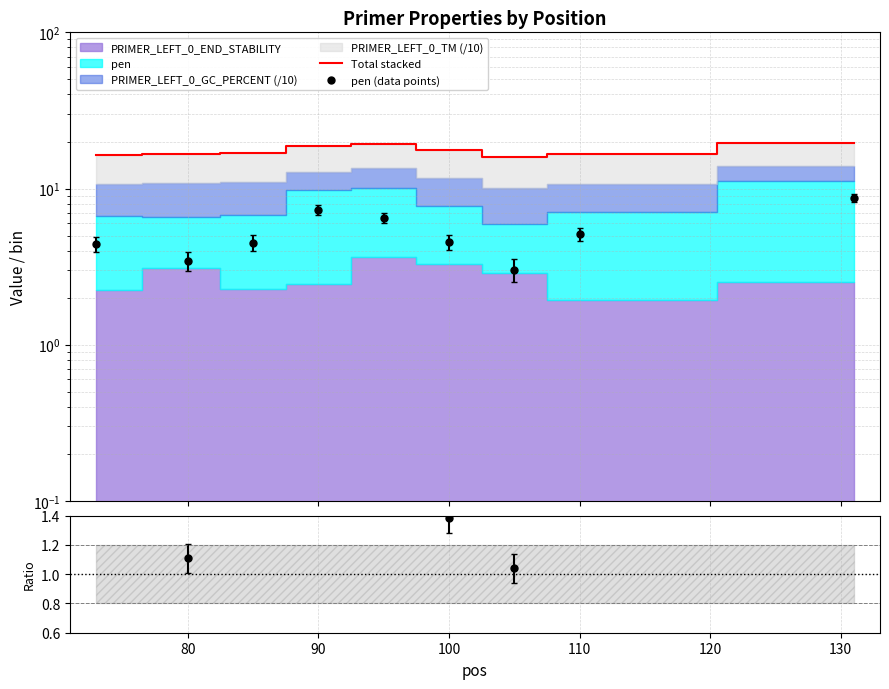

How many values in the pen (data points) series exceed 4?

7